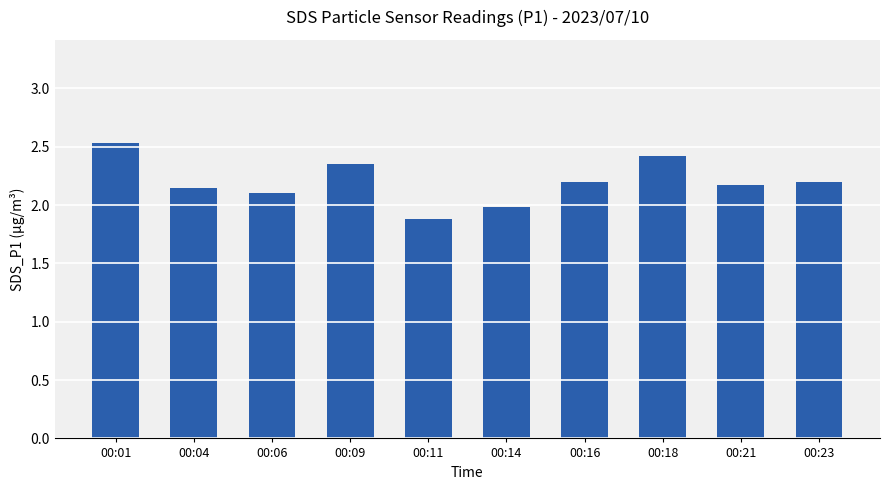

What is the value of the 6th bar from the left?

2.0